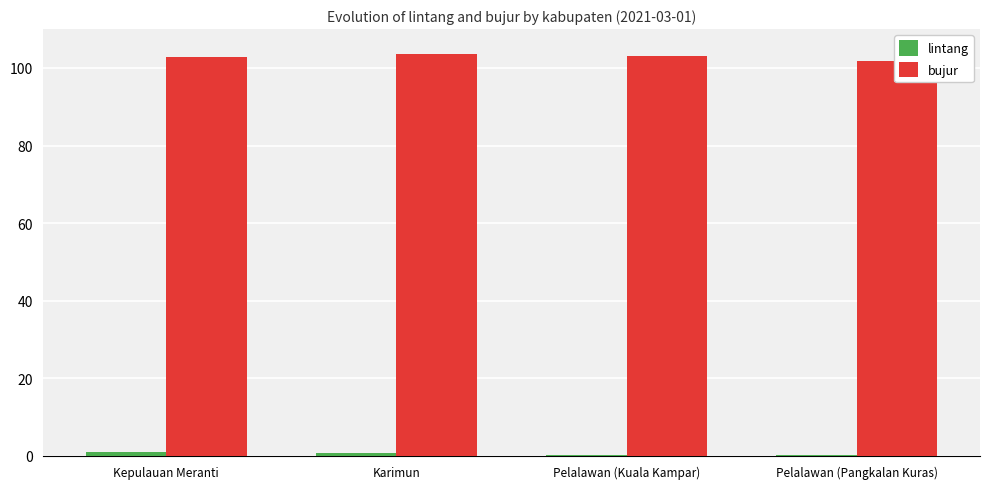

At which category is the sum across all series the highest?

Karimun